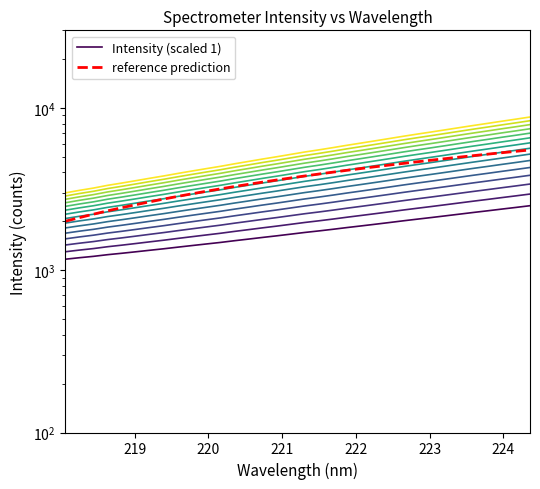

What is the difference between the maximum and minimum values in the reference prediction series?

3500.0